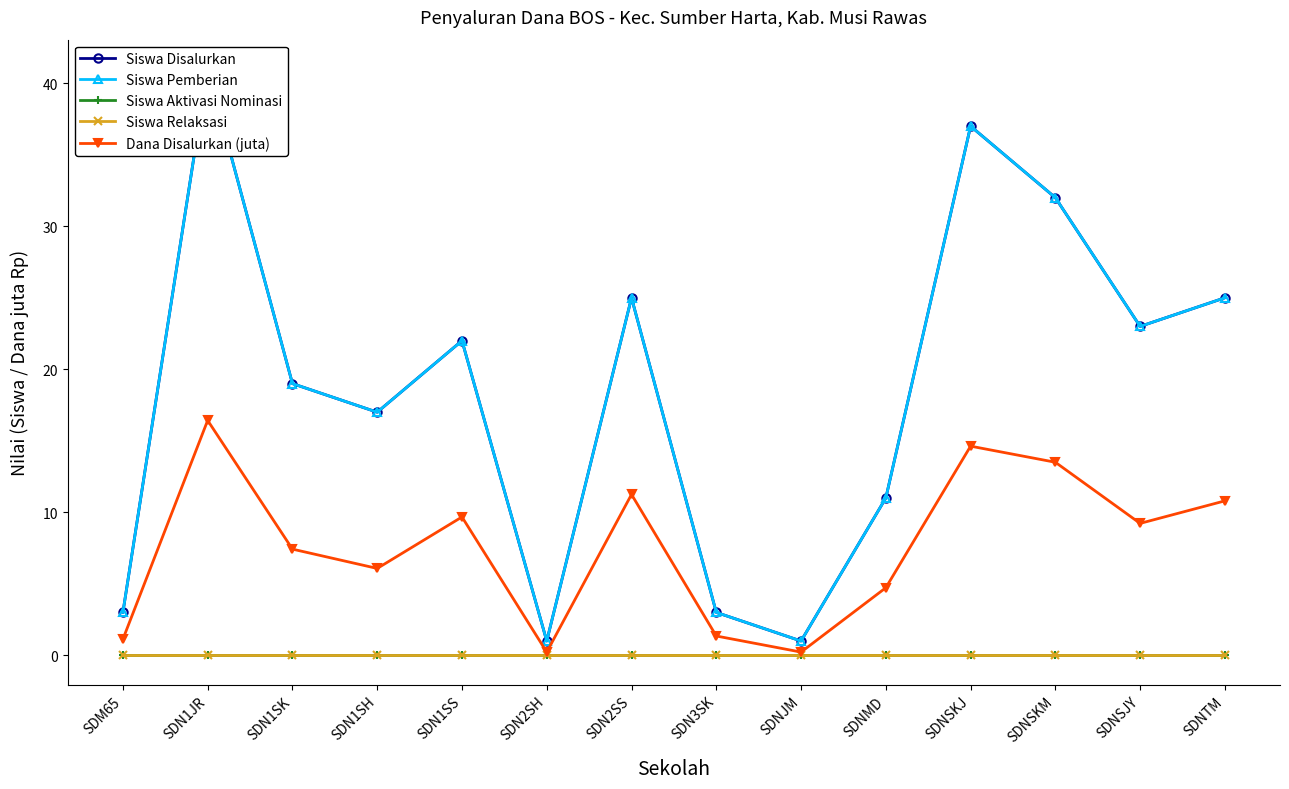

Reading right to left, what are all the values shown in this chart?

Siswa Disalurkan: 25.0	23.0	32.0	37.0	11.0	1.0	3.0	25.0	1.0	22.0	17.0	19.0	41.0	3.0
Siswa Pemberian: 25.0	23.0	32.0	37.0	11.0	1.0	3.0	25.0	1.0	22.0	17.0	19.0	41.0	3.0
Siswa Aktivasi Nominasi: 0.0	0.0	0.0	0.0	0.0	0.0	0.0	0.0	0.0	0.0	0.0	0.0	0.0	0.0
Siswa Relaksasi: 0.0	0.0	0.0	0.0	0.0	0.0	0.0	0.0	0.0	0.0	0.0	0.0	0.0	0.0
Dana Disalurkan (juta): 10.8	9.2	13.5	14.6	4.7	0.2	1.4	11.2	0.2	9.7	6.1	7.4	16.4	1.1